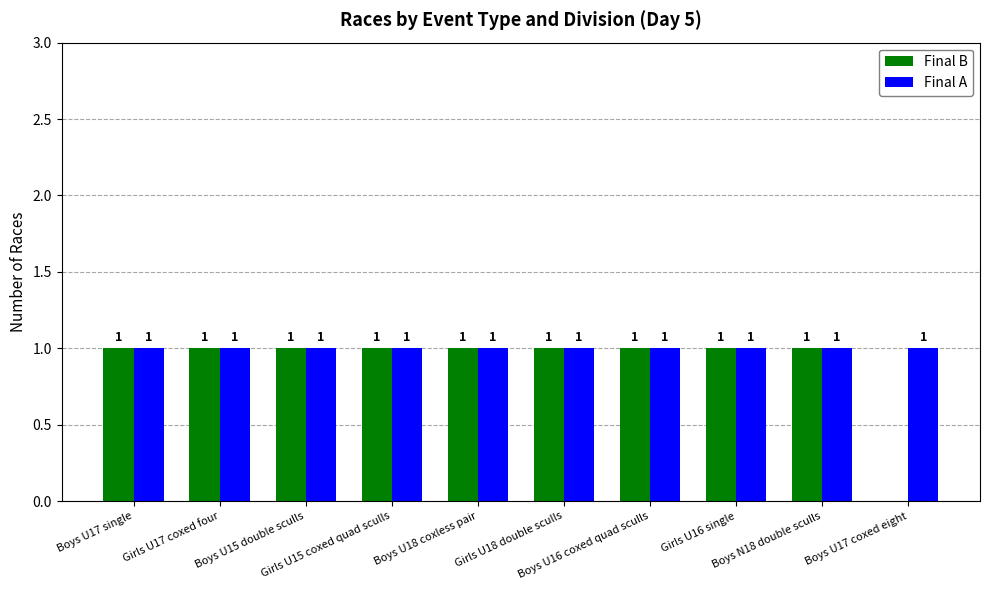

What is the total value across all series at Girls U18 double sculls?

2